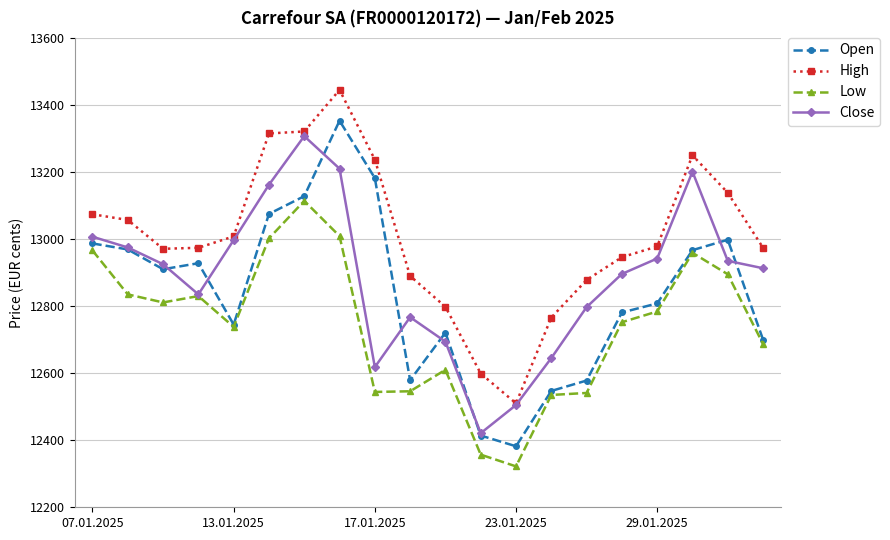

In Open, how many points are higher than both neighbors (excluding endpoints)?

4